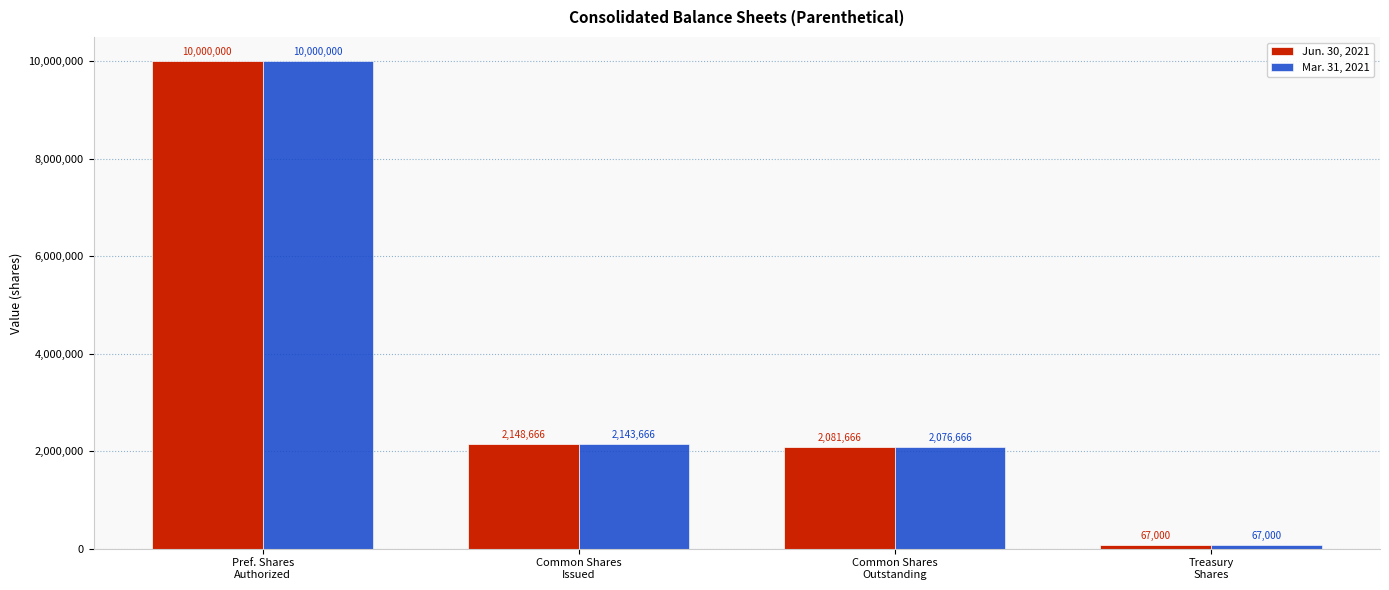

What is the minimum value shown in the chart?

67000